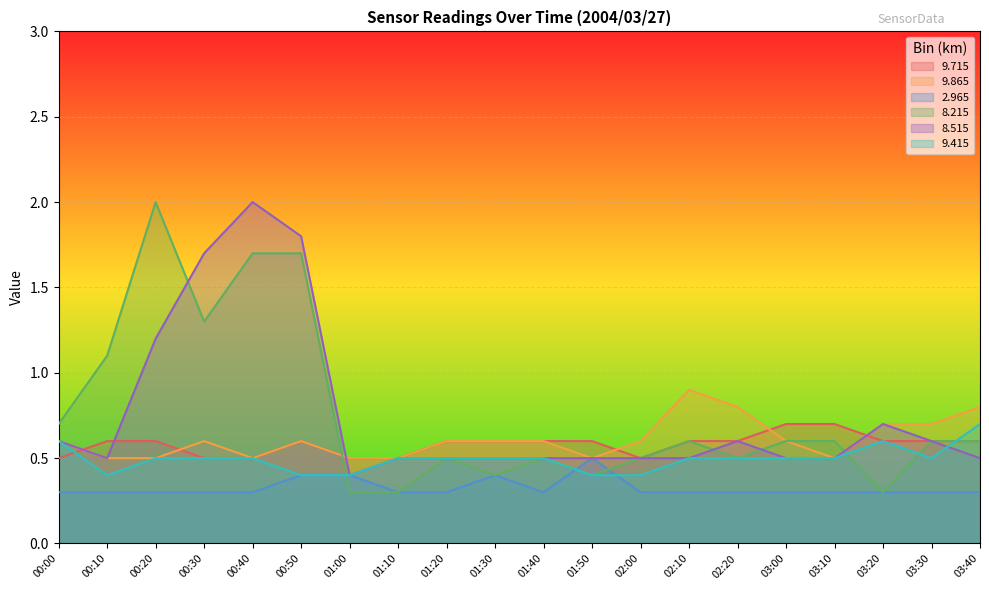

What is the highest value of the 8.515 series?

2.0